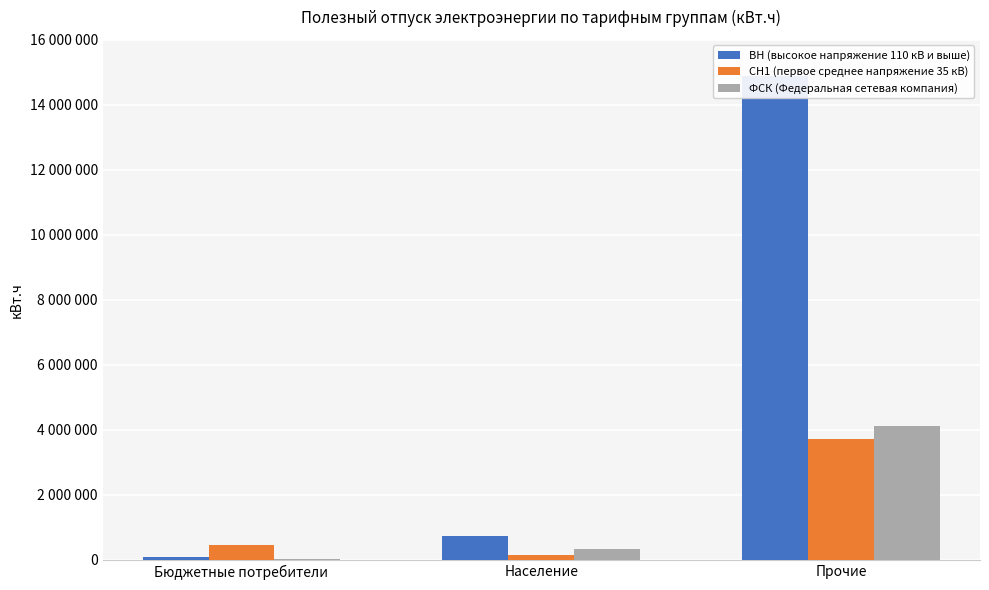

Reading left to right, extract all data points from this chart.

ВН (высокое напряжение 110 кВ и выше): Бюджетные потребители=95571.1	Население=726962.6	Прочие=14903351.3
СН1 (первое среднее напряжение 35 кВ): Бюджетные потребители=469287.7	Население=142348.0	Прочие=3725247.0
ФСК (Федеральная сетевая компания): Бюджетные потребители=25326.2	Население=325178.6	Прочие=4134634.9